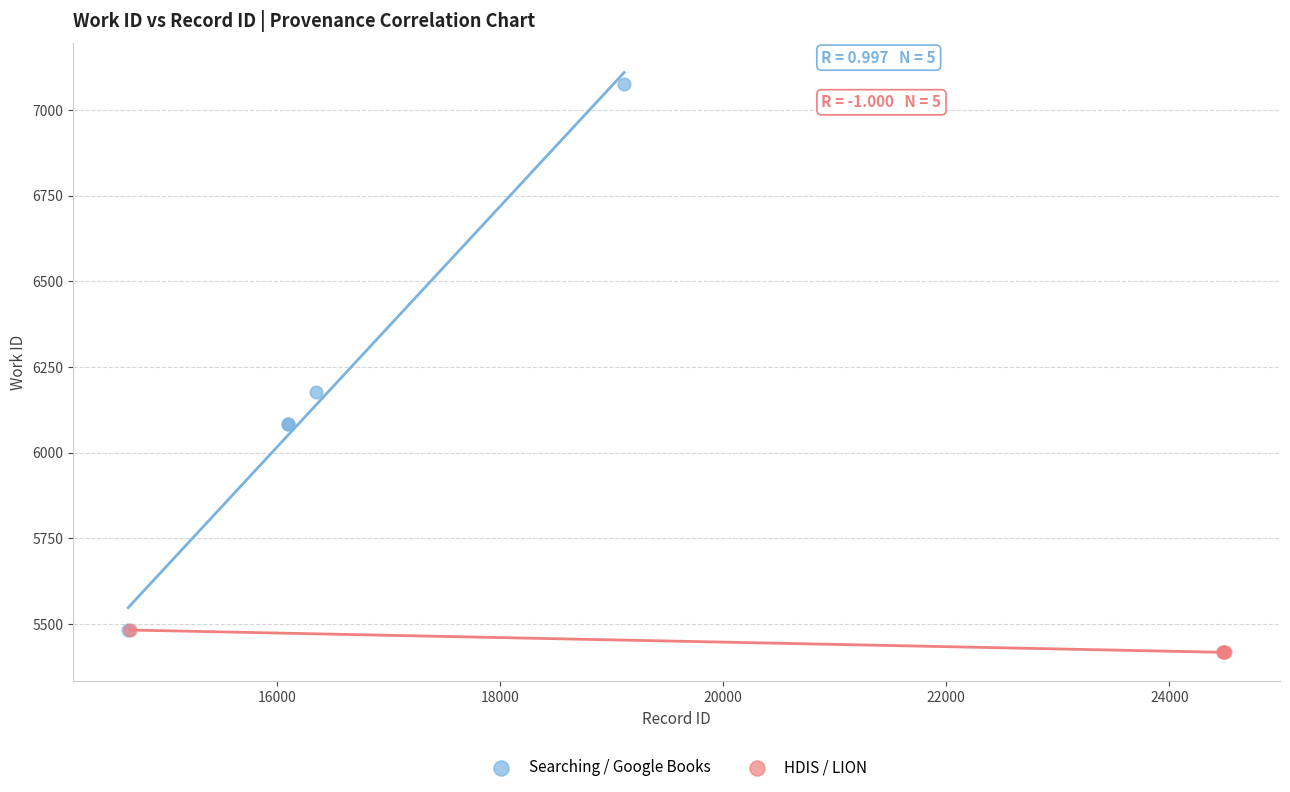

Which series has the widest spread of Y values?

Searching / Google Books